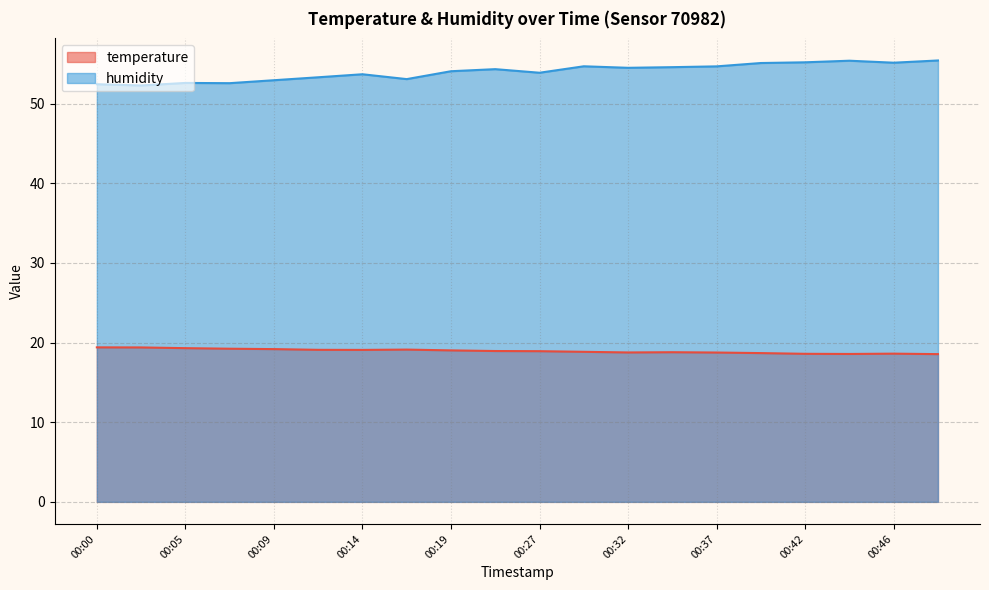

Which series has the largest total across all categories?

humidity